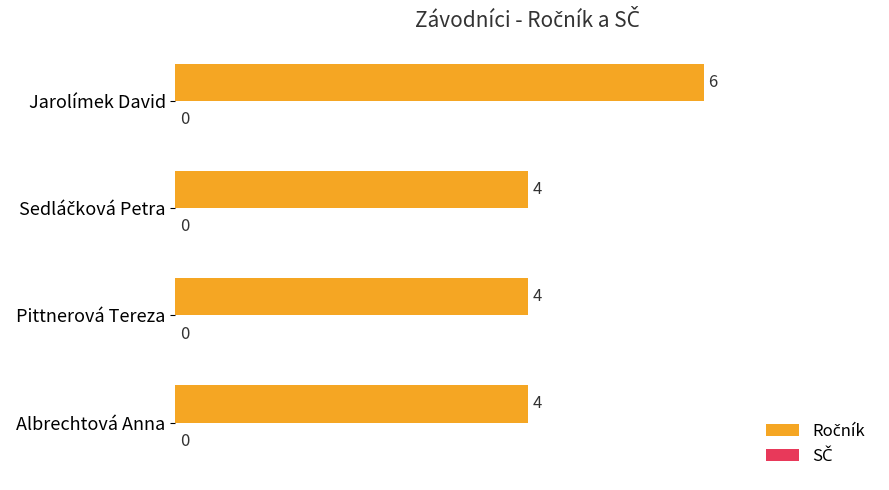

Is it true that the value at Albrechtová Anna is 6?

False